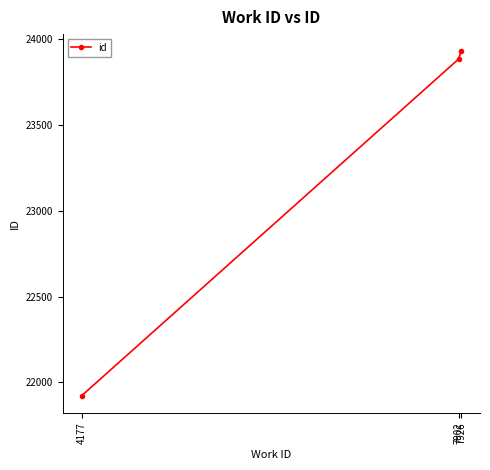

List the labels in order of value, largest first.

7926, 7902, 4177